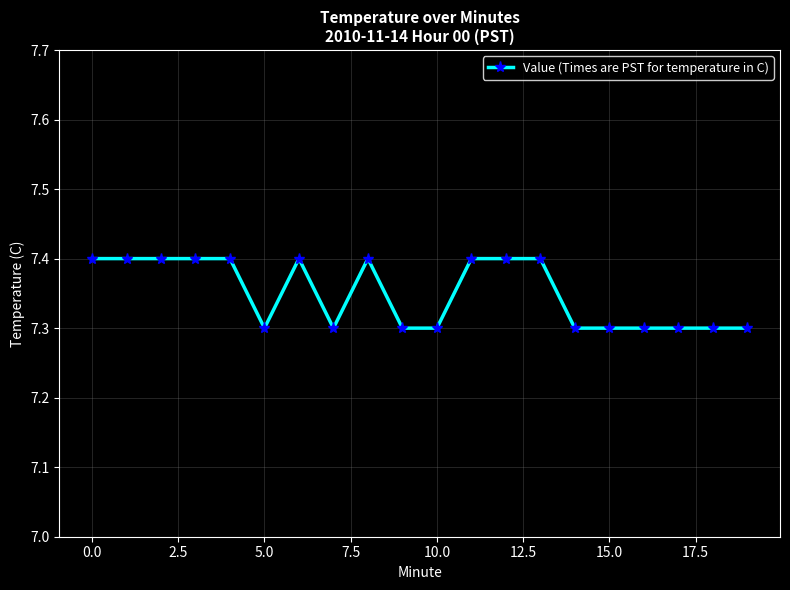

How many values are between 7 and 8?

20